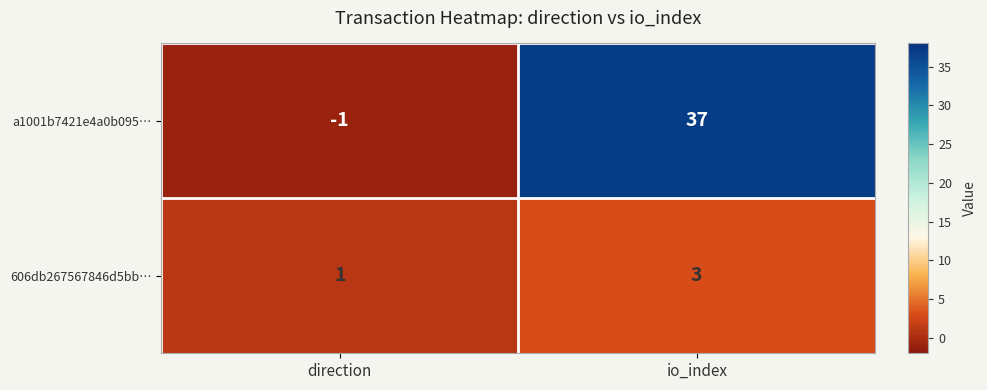

Count the number of data series in this chart.

2